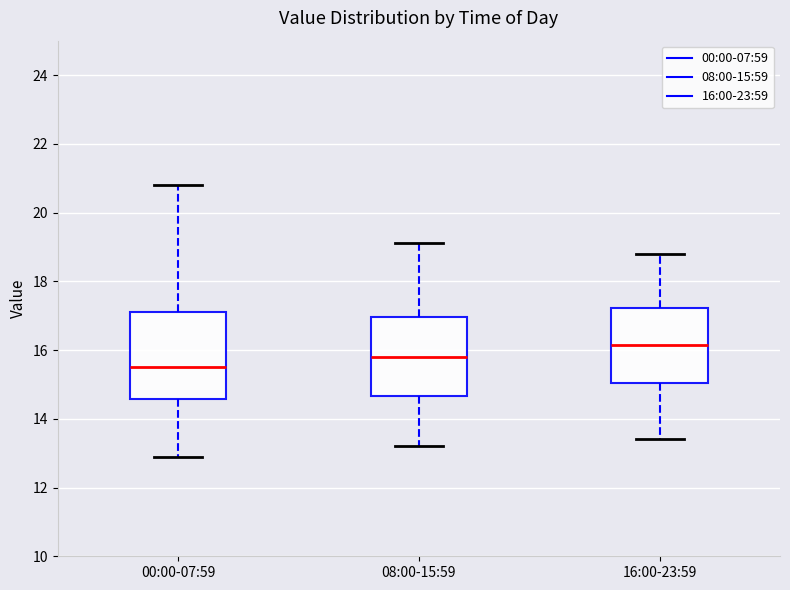

Where does the lower whisker of the box for 08:00-15:59 end on the y-axis? The values are not printed on the chart, so give them approximately, as read against the axis.

13.2